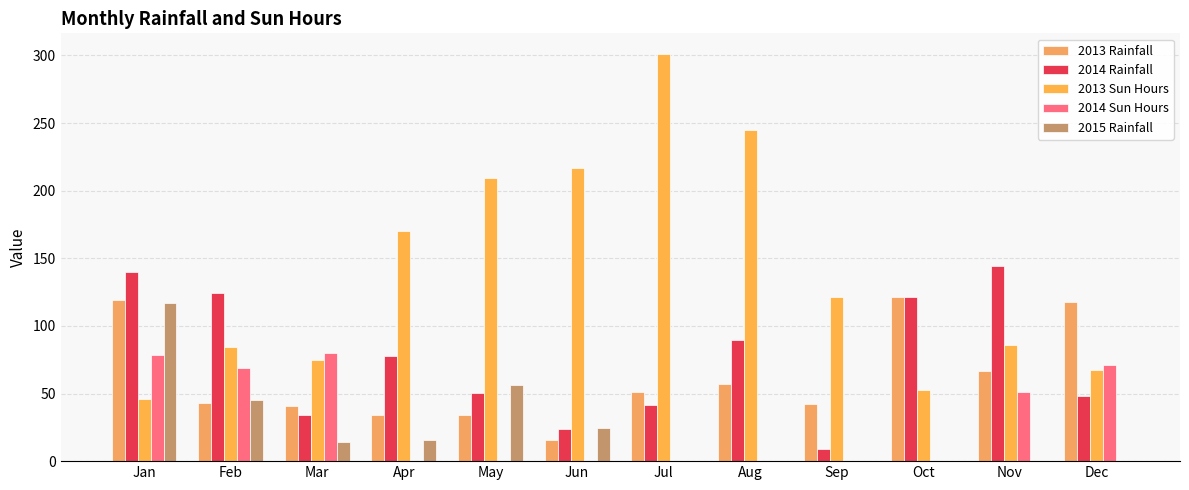

Which series has the largest range (max minus min)?

2013 Sun Hours